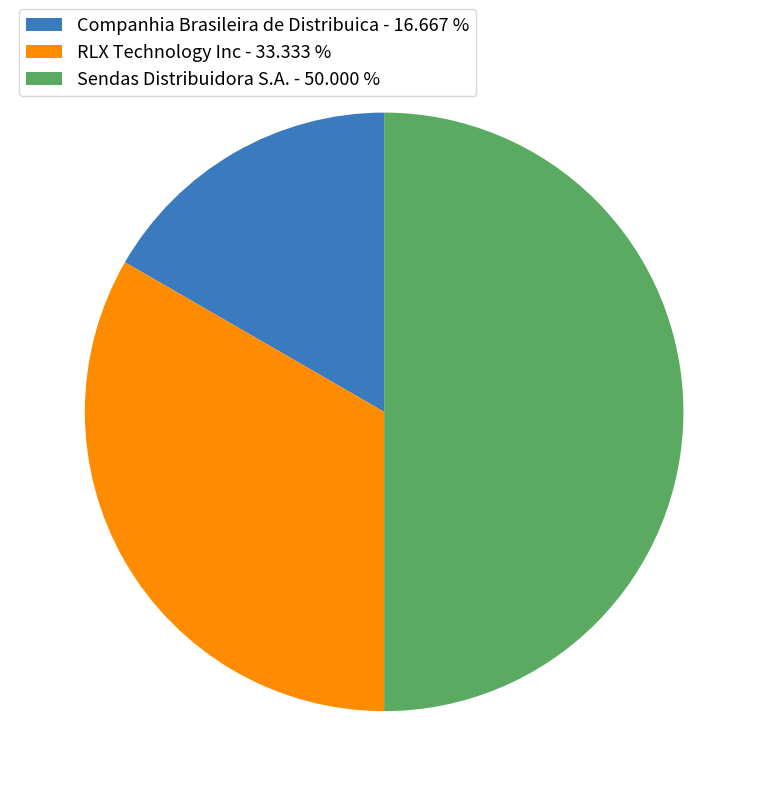

Which has a higher value, Sendas Distribuidora S.A. - 50.000 % or RLX Technology Inc - 33.333 %?

Sendas Distribuidora S.A. - 50.000 %